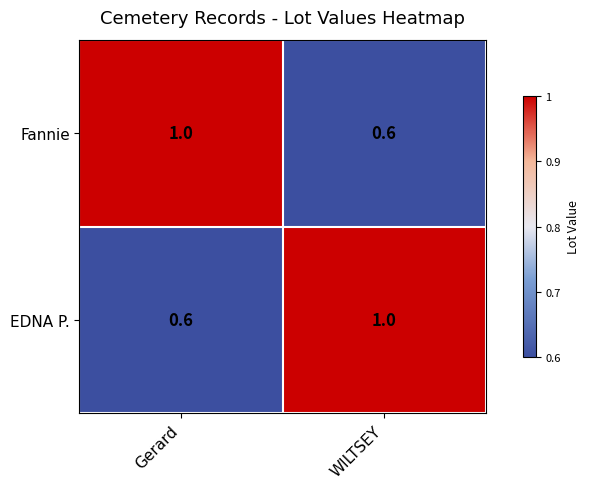

What value does the Fannie series have at WILTSEY?

0.6